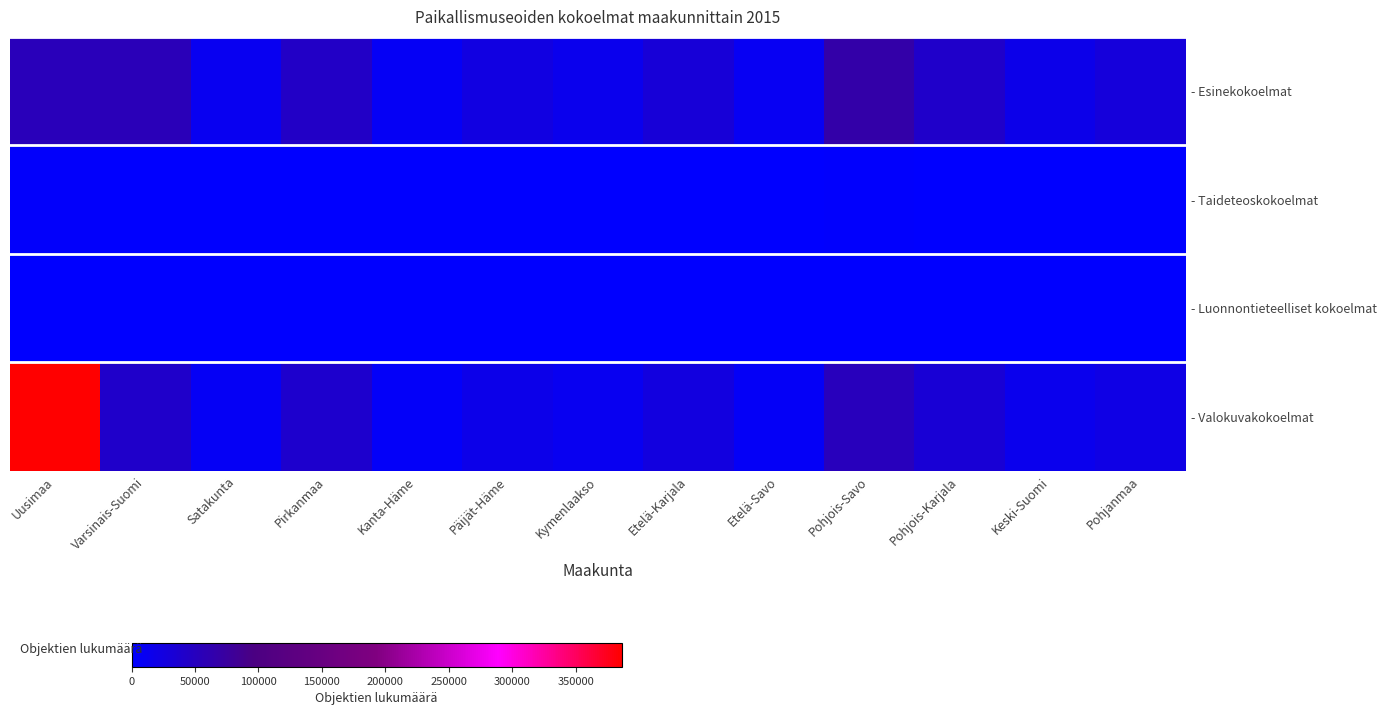

Reading left to right, extract all data points from this chart.

- Esinekokoelmat: Uusimaa=53898	Varsinais-Suomi=55000	Satakunta=12000	Pirkanmaa=45000	Kanta-Häme=8000	Päijät-Häme=23000	Kymenlaakso=15000	Etelä-Karjala=31000	Etelä-Savo=9500	Pohjois-Savo=67000	Pohjois-Karjala=42000	Keski-Suomi=18000	Pohjanmaa=28000
- Taideteoskokoelmat: Uusimaa=4061	Varsinais-Suomi=500	Satakunta=200	Pirkanmaa=1200	Kanta-Häme=150	Päijät-Häme=800	Kymenlaakso=300	Etelä-Karjala=950	Etelä-Savo=100	Pohjois-Savo=1800	Pohjois-Karjala=700	Keski-Suomi=250	Pohjanmaa=600
- Luonnontieteelliset kokoelmat: Uusimaa=235	Varsinais-Suomi=50	Satakunta=10	Pirkanmaa=120	Kanta-Häme=5	Päijät-Häme=80	Kymenlaakso=30	Etelä-Karjala=90	Etelä-Savo=15	Pohjois-Savo=300	Pohjois-Karjala=60	Keski-Suomi=20	Pohjanmaa=45
- Valokuvakokoelmat: Uusimaa=386254	Varsinais-Suomi=42000	Satakunta=9000	Pirkanmaa=38000	Kanta-Häme=5000	Päijät-Häme=18000	Kymenlaakso=12000	Etelä-Karjala=25000	Etelä-Savo=7000	Pohjois-Savo=52000	Pohjois-Karjala=33000	Keski-Suomi=14000	Pohjanmaa=21000